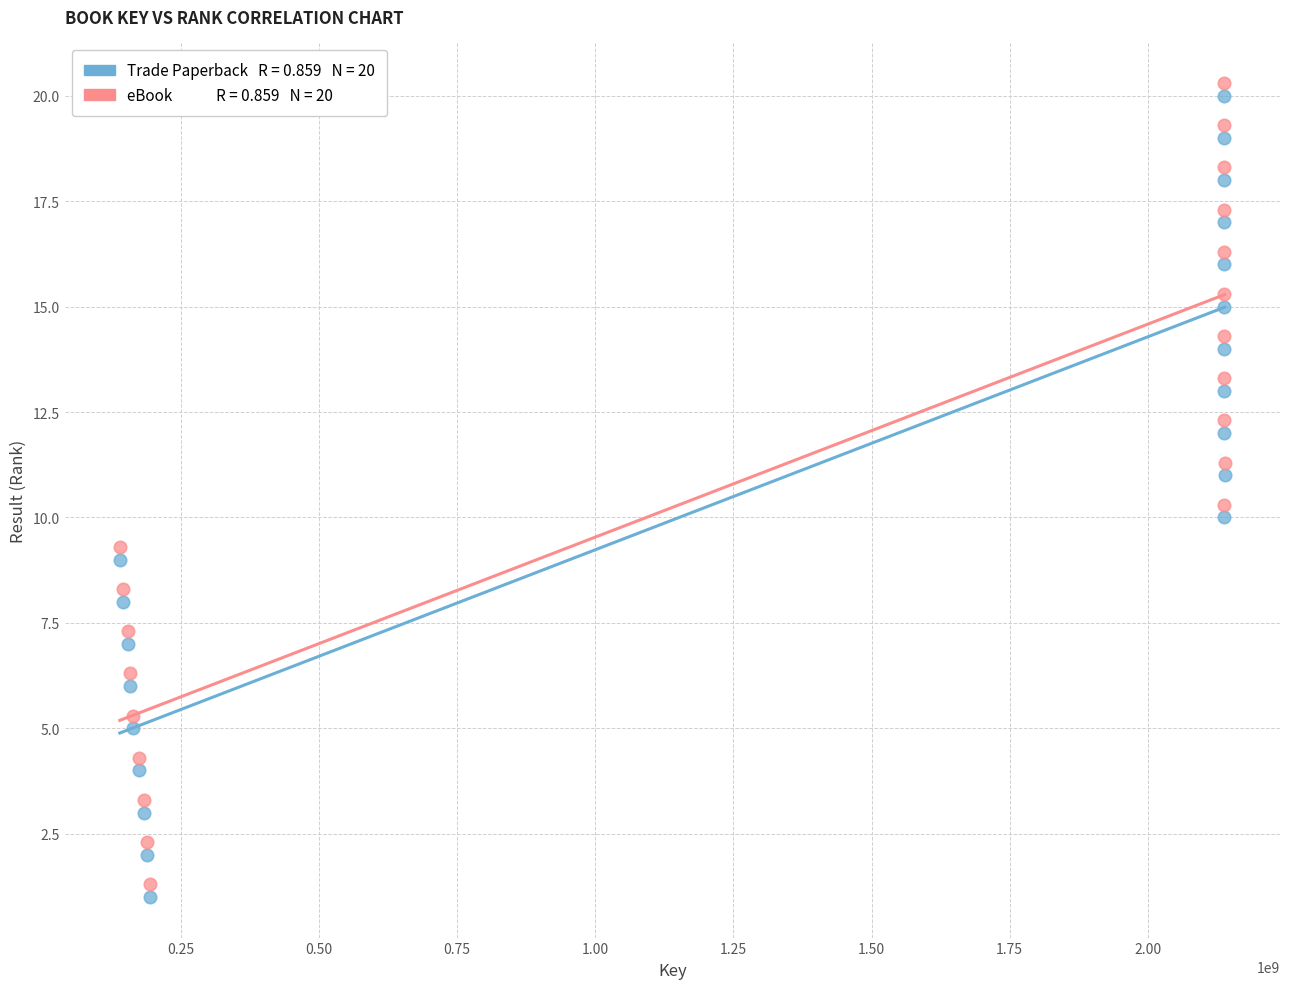

Across all data points, what is the range of X values (max minus min)?

2000096816.0